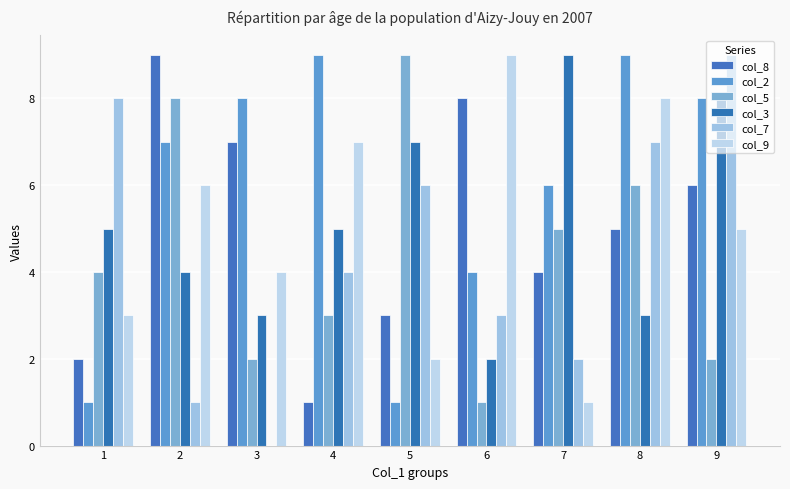

How many data points does each series have?

9